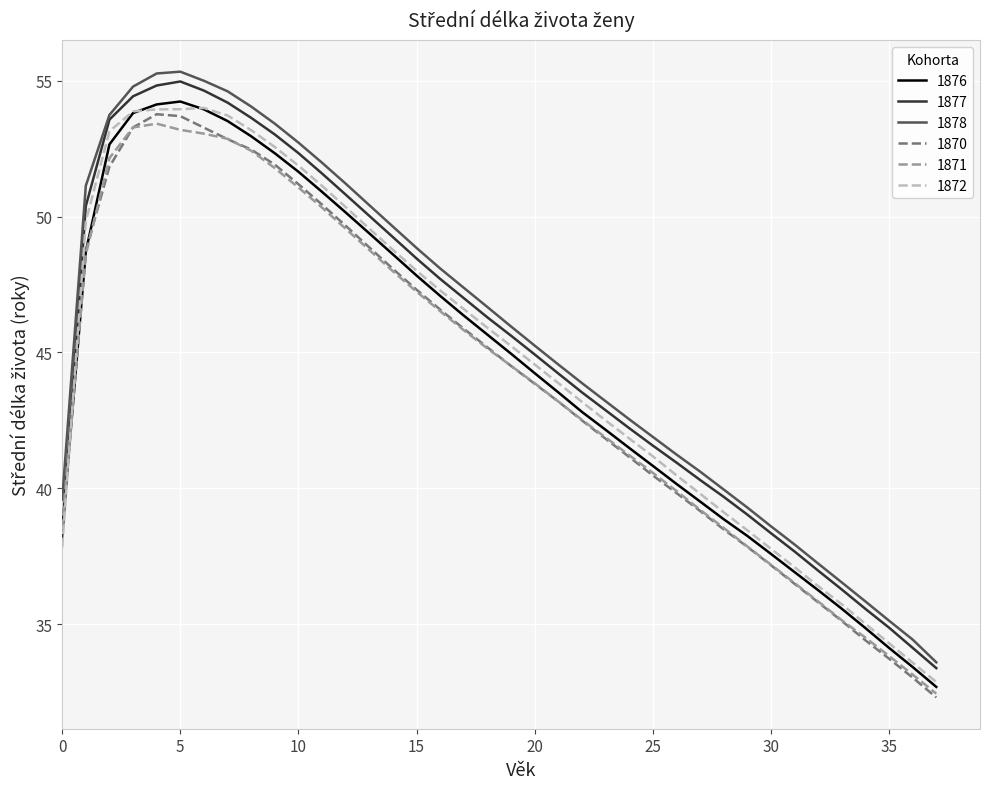

Which series has the largest range (max minus min)?

1878